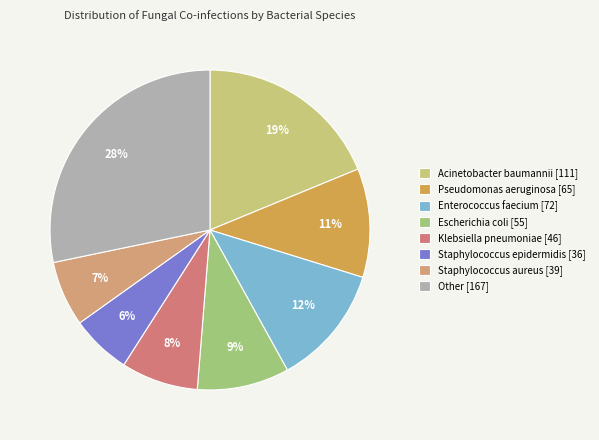

Between Escherichia coli and Klebsiella pneumoniae, which is larger?

Escherichia coli